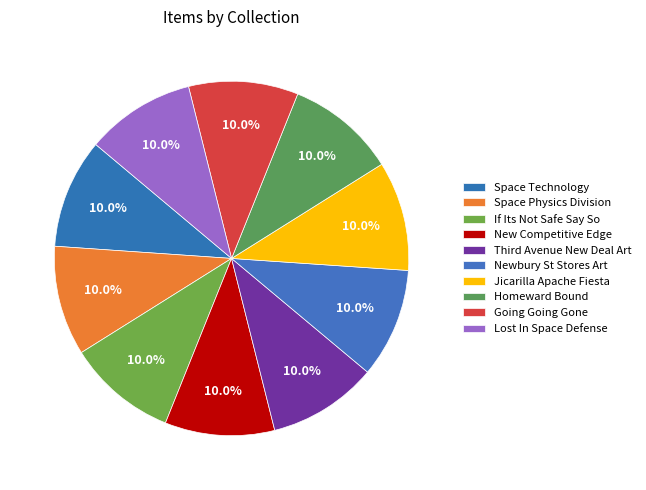

Count the number of slices in the pie.

10